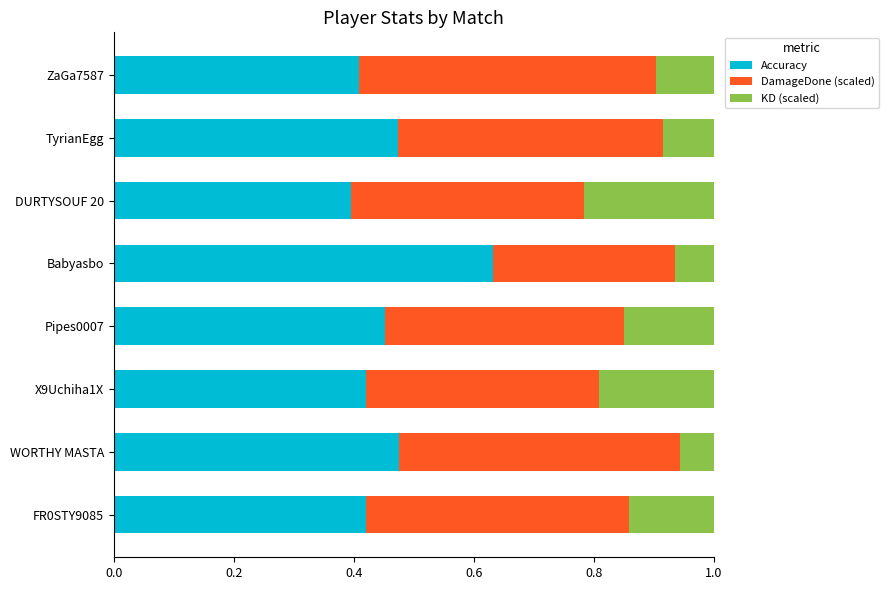

True or false: Accuracy has a value of 0.4 at FR0STY9085.

True